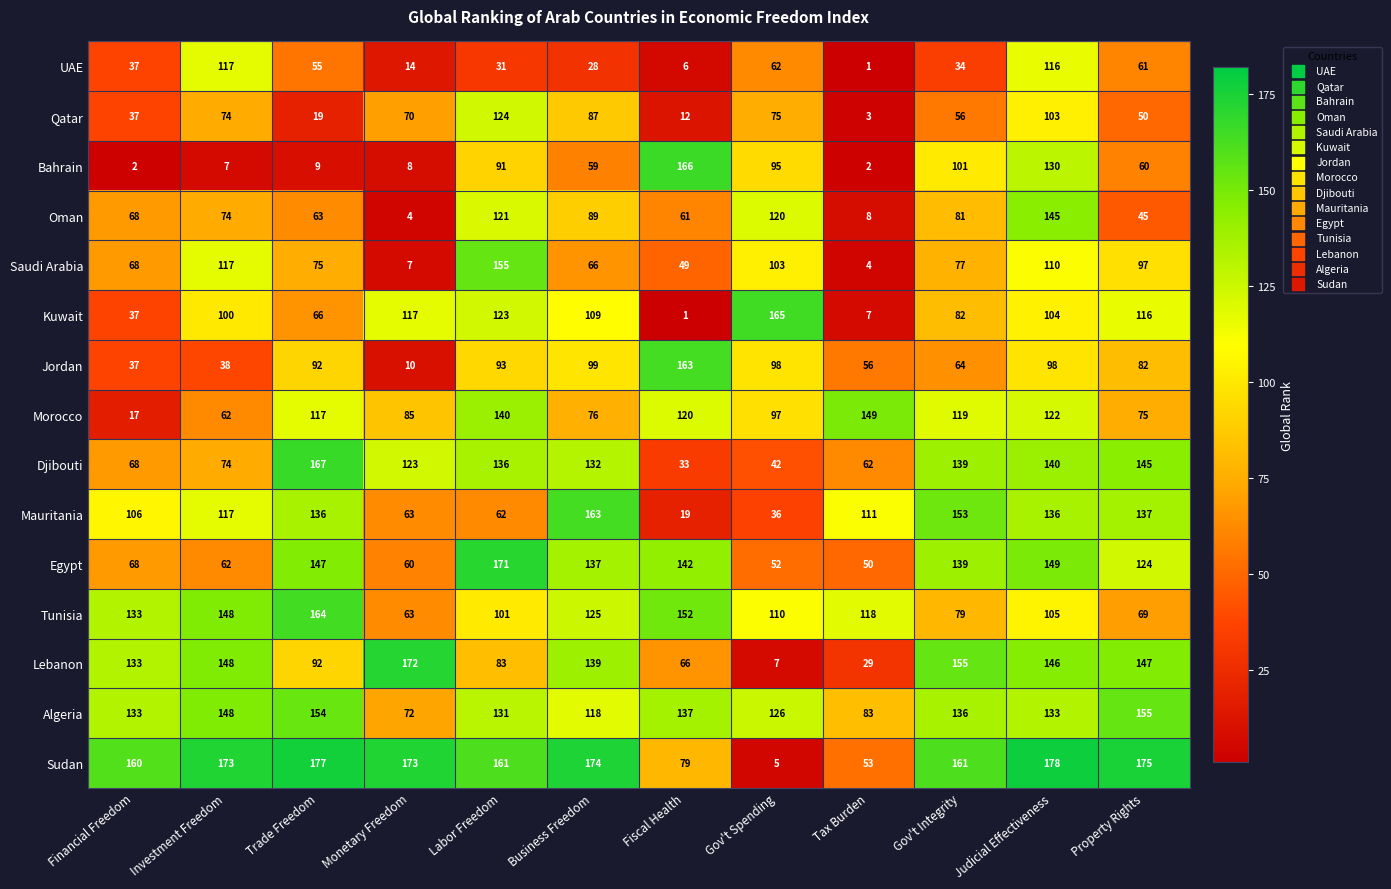

What is the maximum value shown in the chart?

178